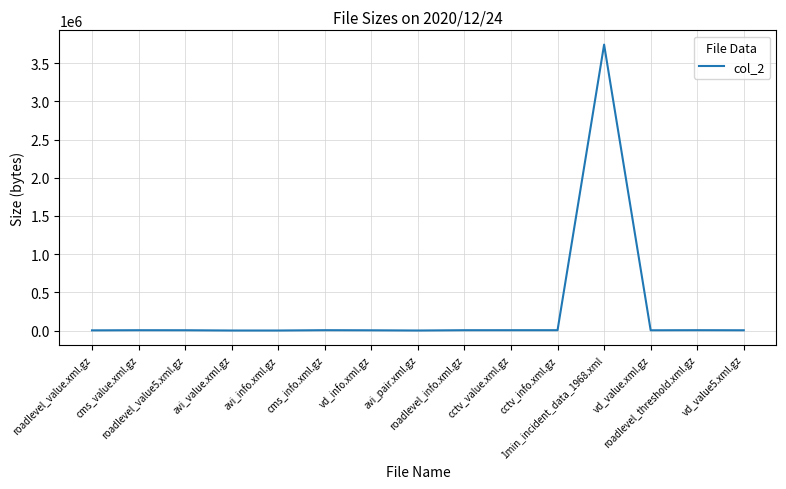

What is the greatest value displayed?

3742579